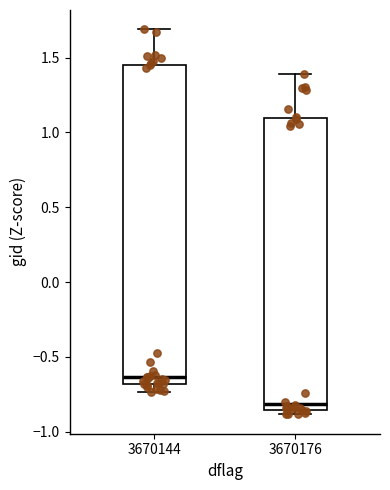

Where is the upper edge of the box at x = 3670176 on the y-axis? The values are not printed on the chart, so give them approximately, as read against the axis.

1.10